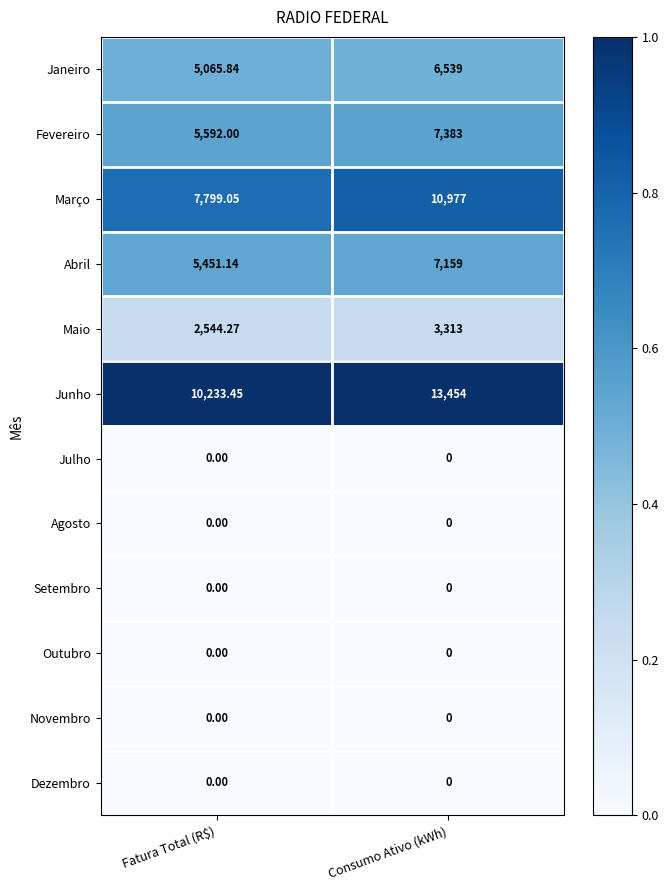

At which label is Abril closest to 6305?

Fatura Total (R$)